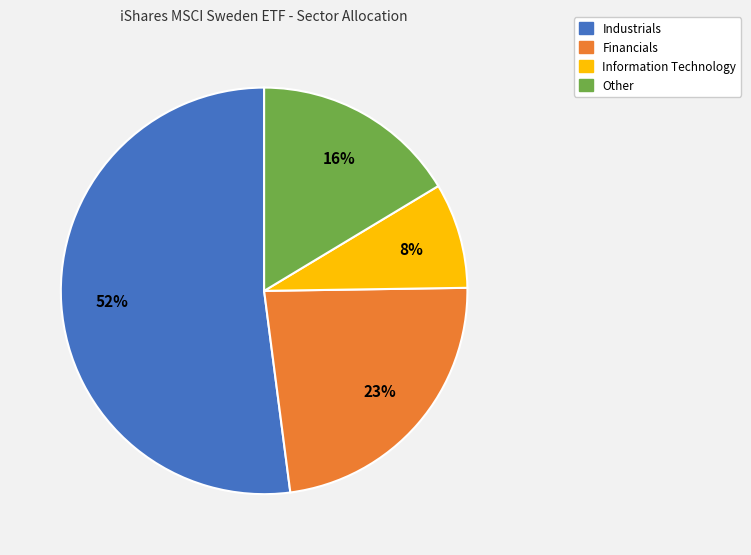

How many slices are in this pie chart?

4